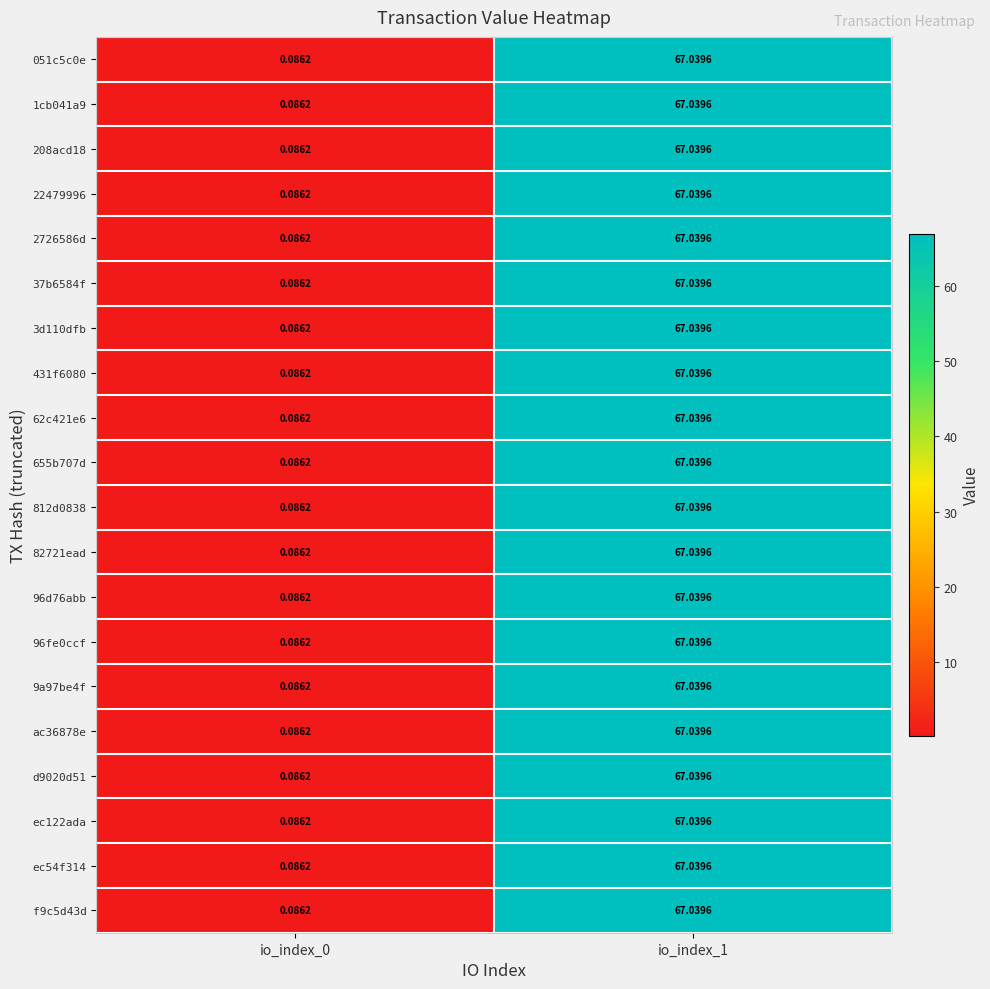

Rank the series by their maximum value, from lowest to highest.

051c5c0e, 1cb041a9, 208acd18, 22479996, 2726586d, 37b6584f, 3d110dfb, 431f6080, 62c421e6, 655b707d, 812d0838, 82721ead, 96d76abb, 96fe0ccf, 9a97be4f, ac36878e, d9020d51, ec122ada, ec54f314, f9c5d43d